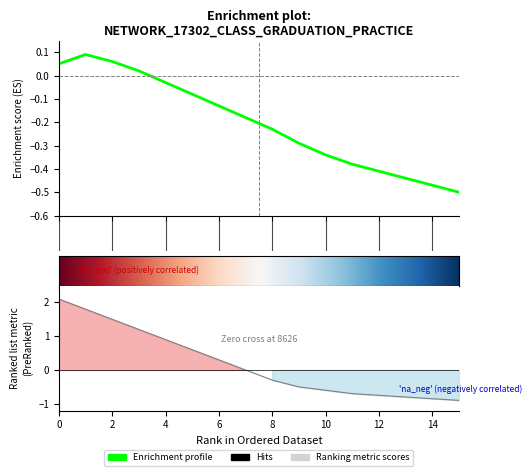

What is the difference between the second highest and minimum values?

0.6